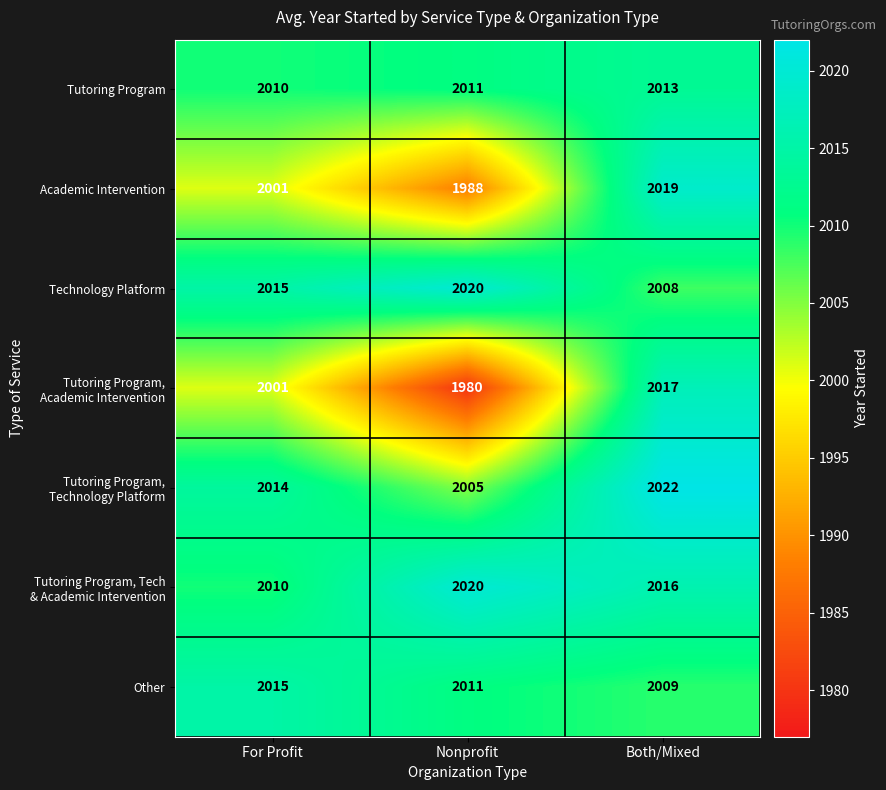

At how many categories does at least one series exceed 2008?

3